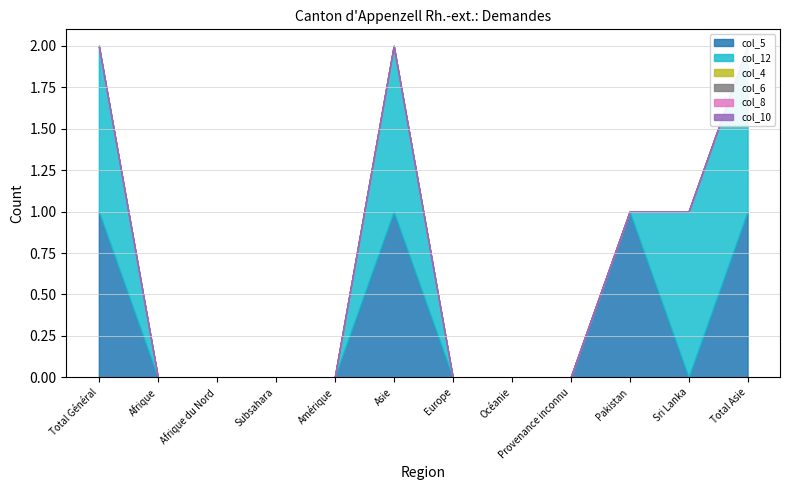

Which label corresponds to the largest value in the chart?

Total Général